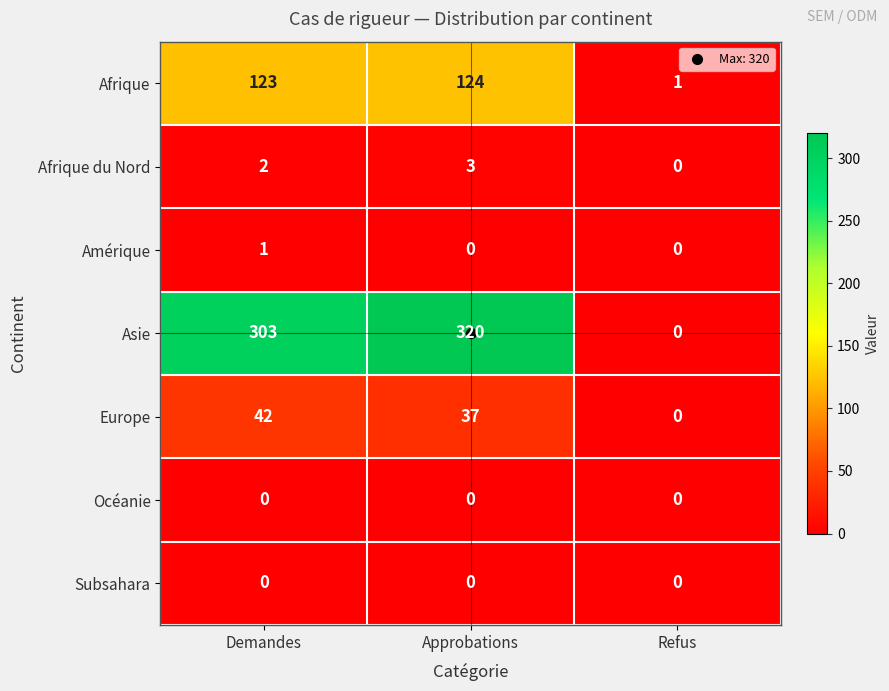

The Afrique du Nord series shows 2 at Demandes. True or false?

True